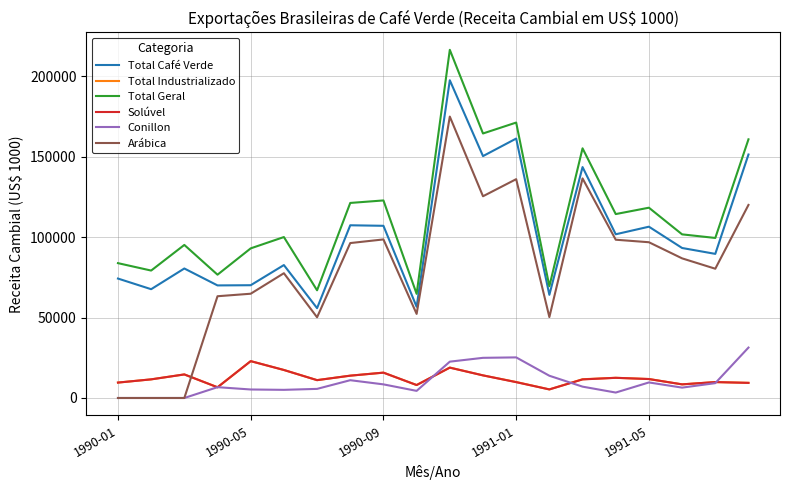

True or false: Total Geral and Solúvel cross at least once.

False